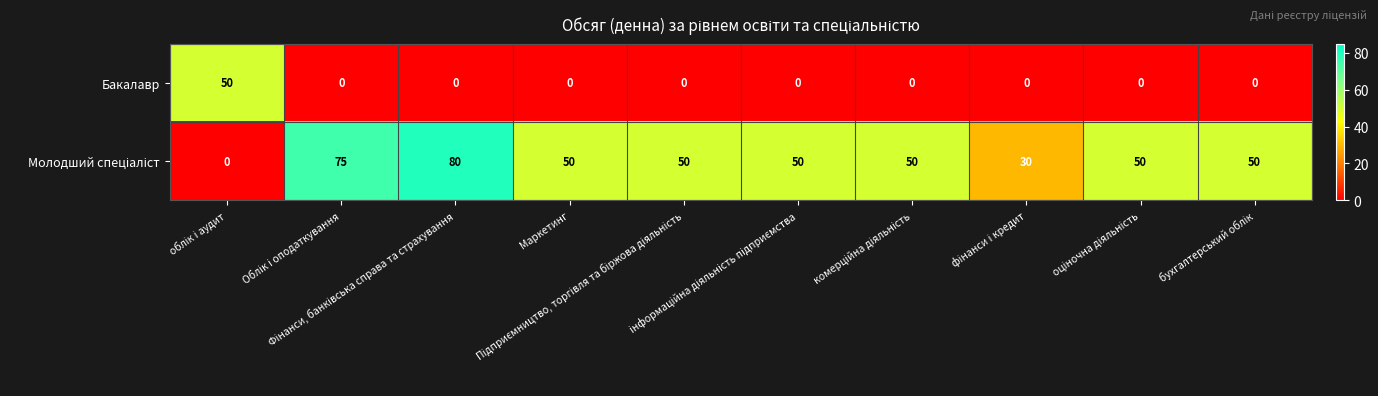

What is the average value of the Бакалавр series?

5